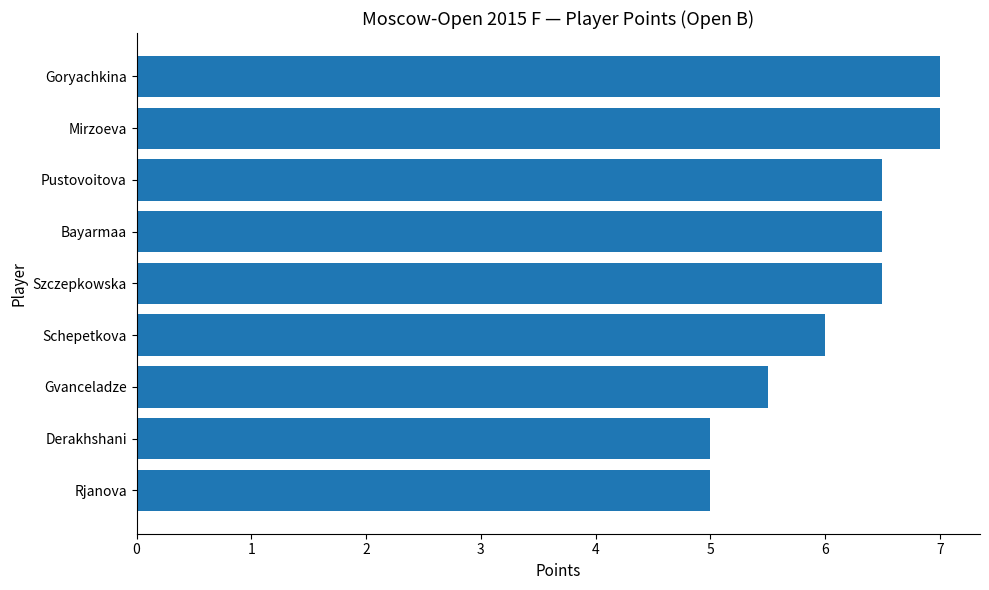

Which has a higher value, Szczepkowska or Derakhshani?

Szczepkowska